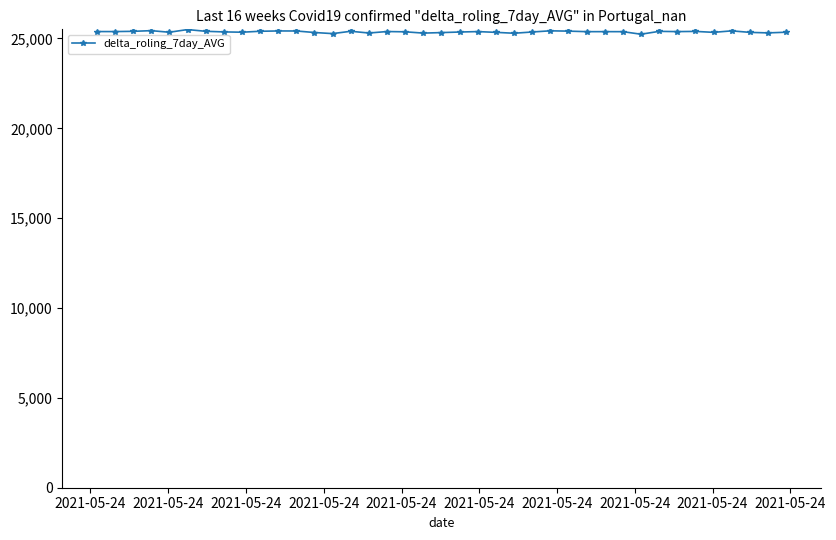

True or false: there are more than 0 points higher than both neighbors.

True